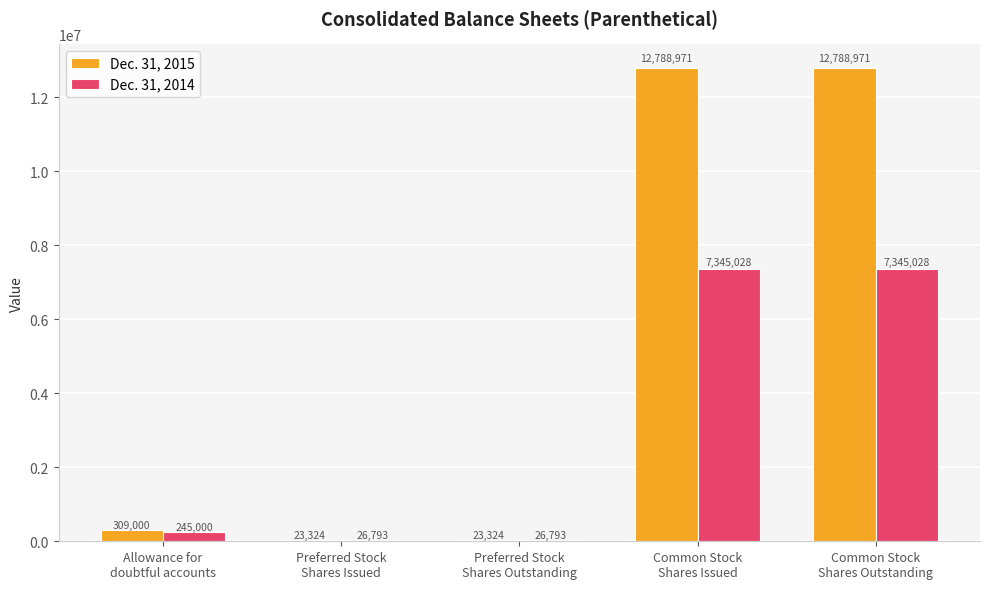

What is the average value of the Dec. 31, 2014 series?

2997728